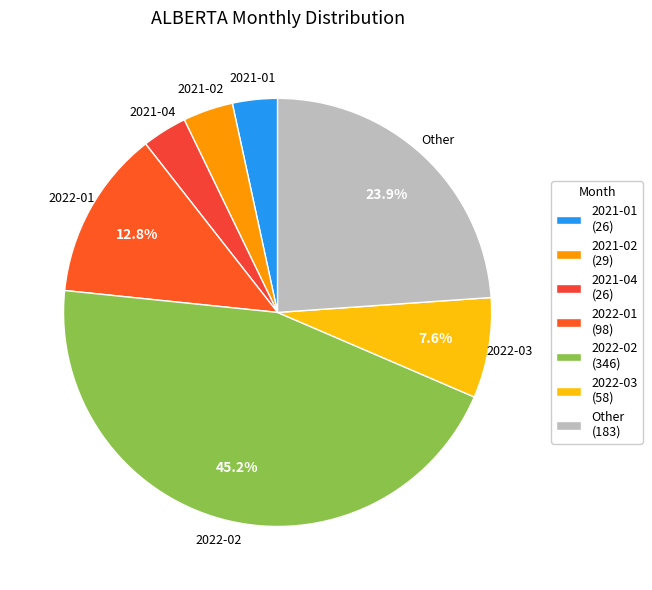

Which category has the biggest portion of the pie?

2022-02 (346)